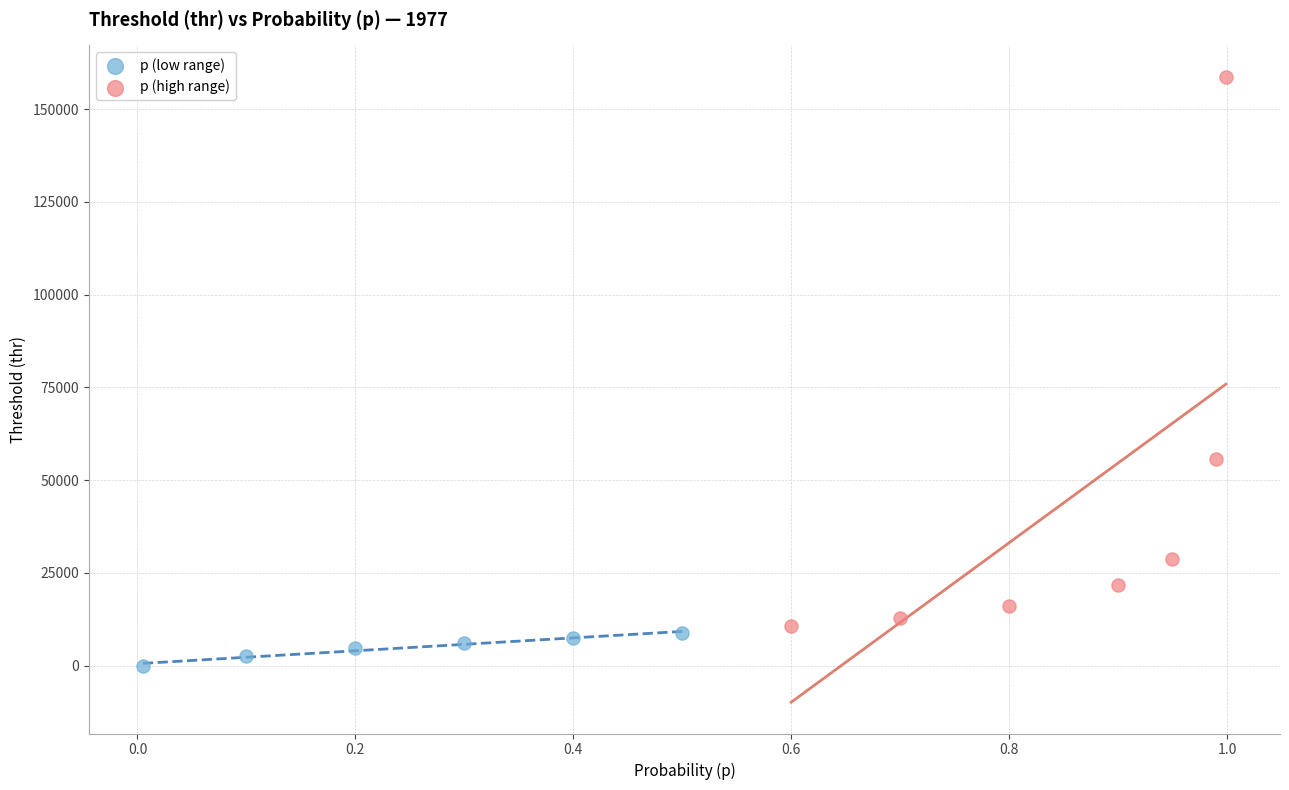

Which series contains the highest Y value?

p (high range)